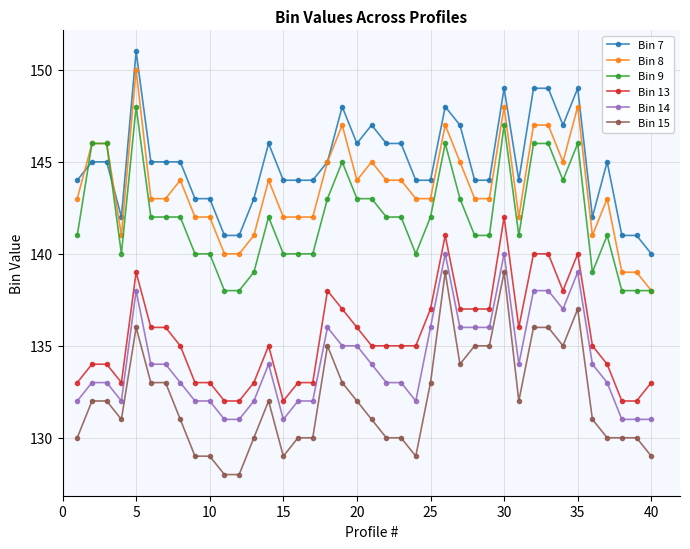

What is the highest value of the Bin 13 series?

142